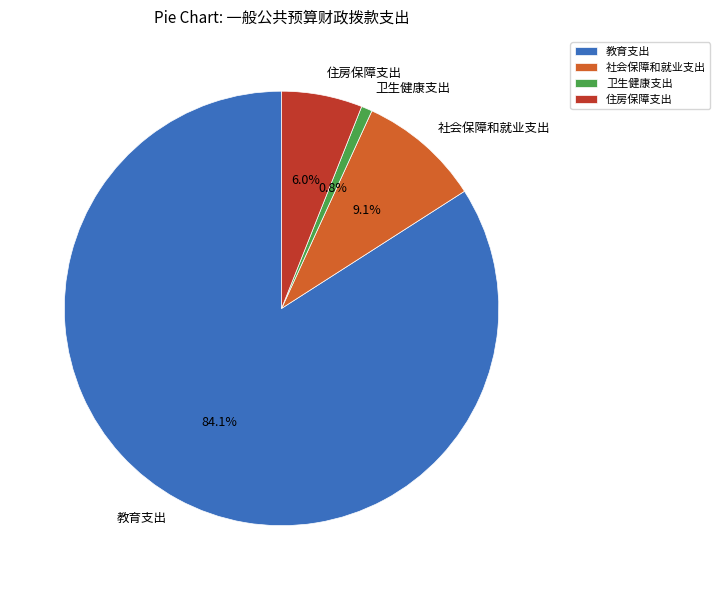

What percentage is the 卫生健康支出 slice, to the nearest percent?

1%